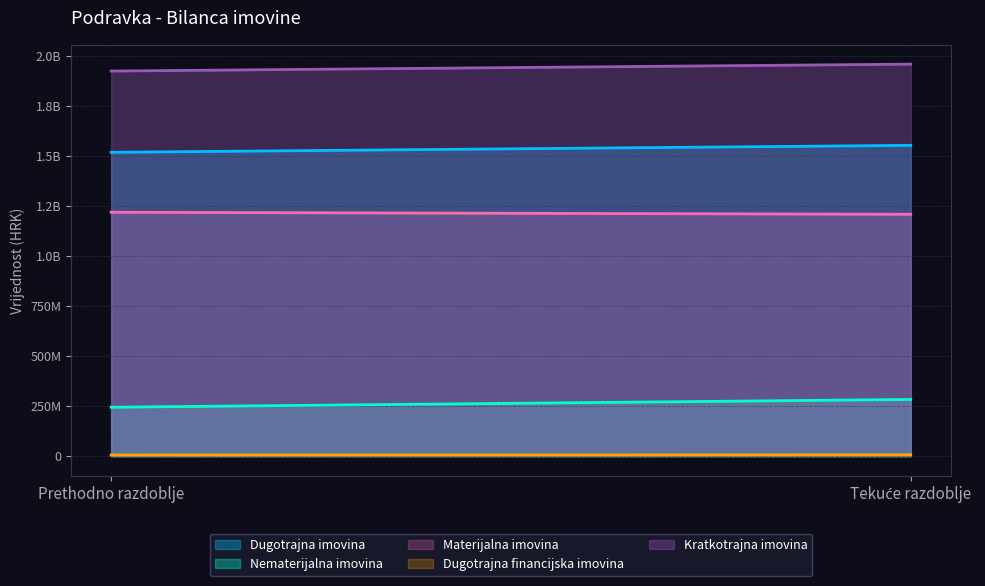

What is the average value of the Nematerijalna imovina series?

263794056